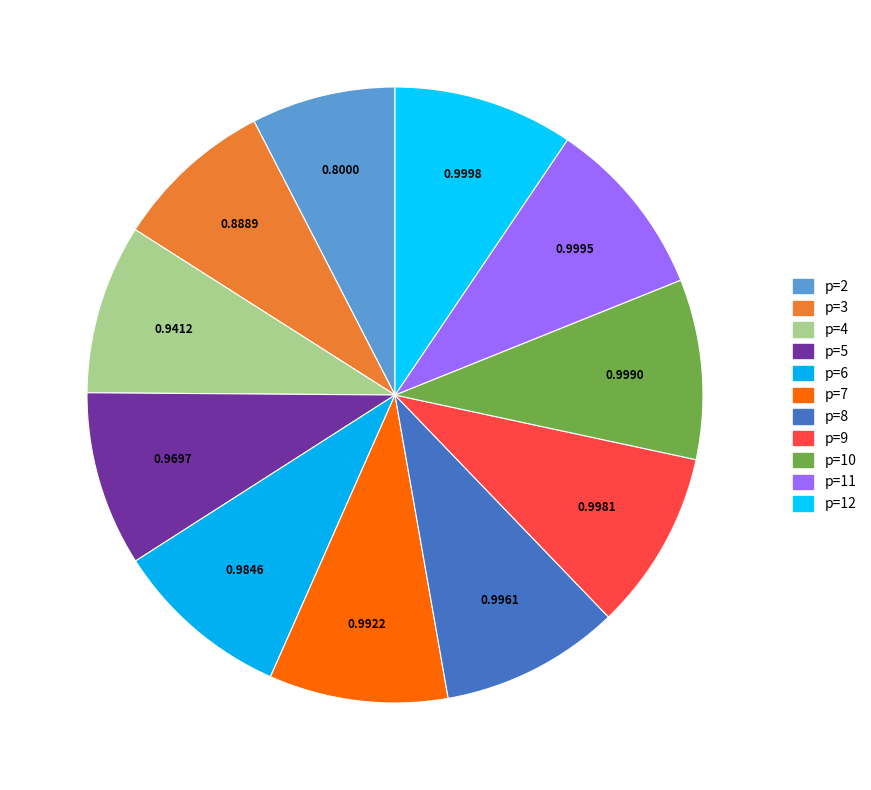

What is the largest slice in the pie chart?

p=12